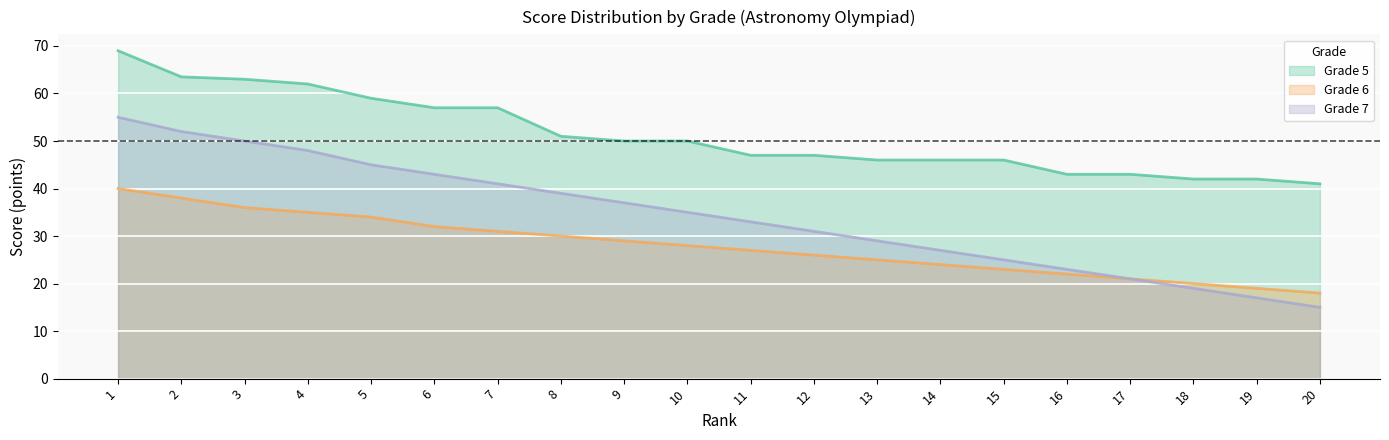

At which label is Grade 7 closest to 35?

10